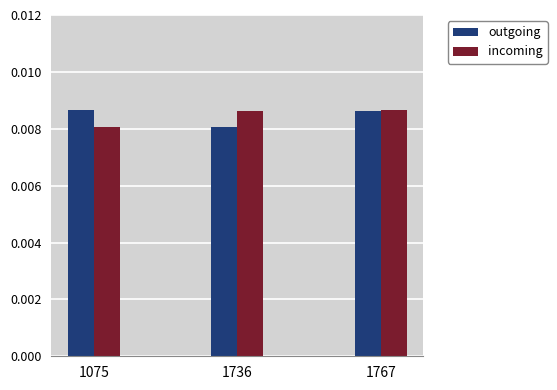

Rank the series at 1075 from lowest to highest value.

incoming, outgoing